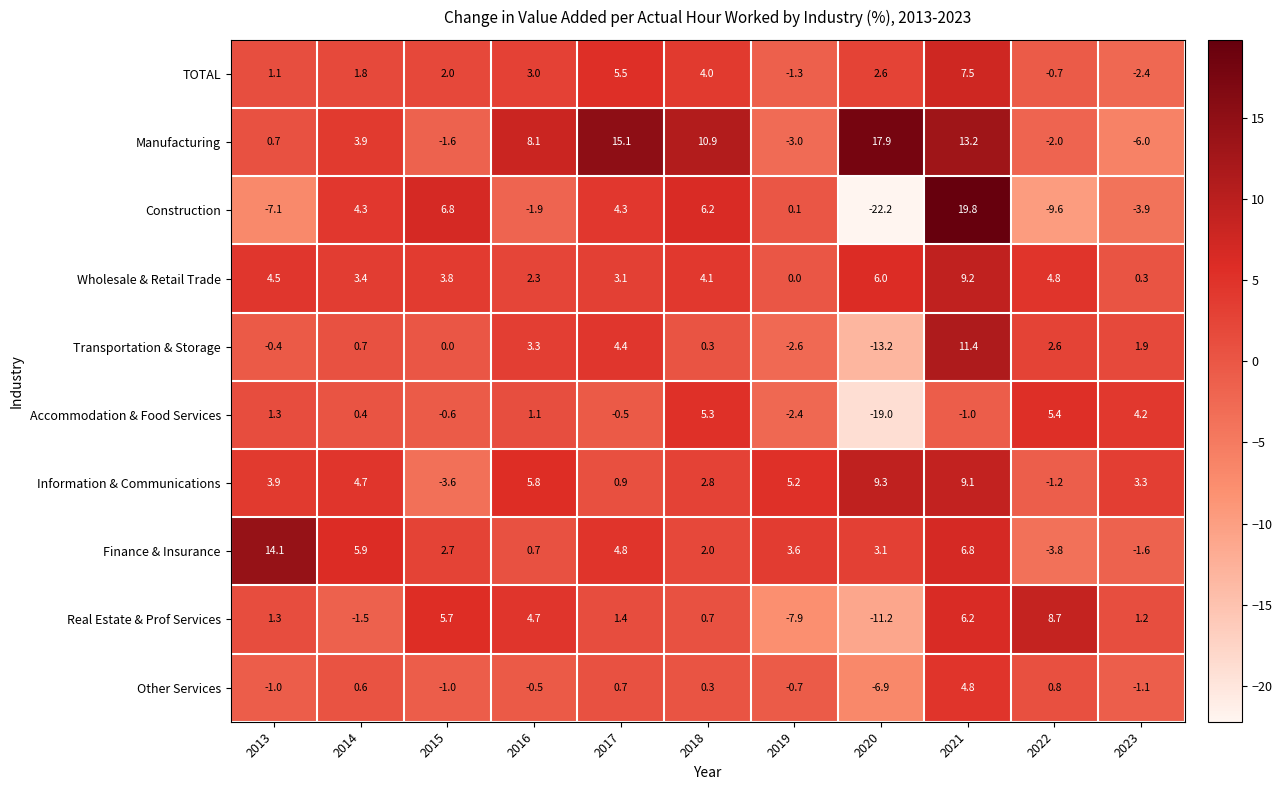

Count the number of data series in this chart.

10